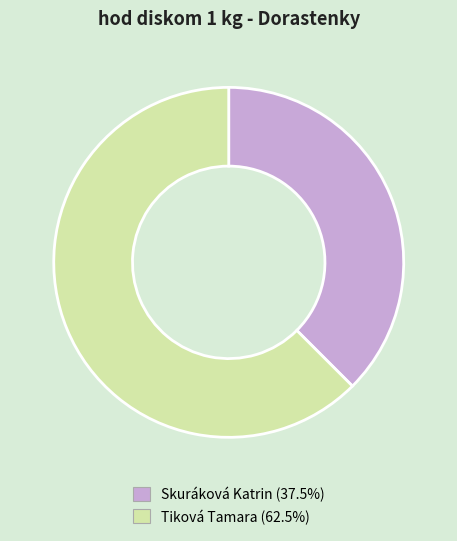

Is there any slice that represents more than half of the pie?

Yes